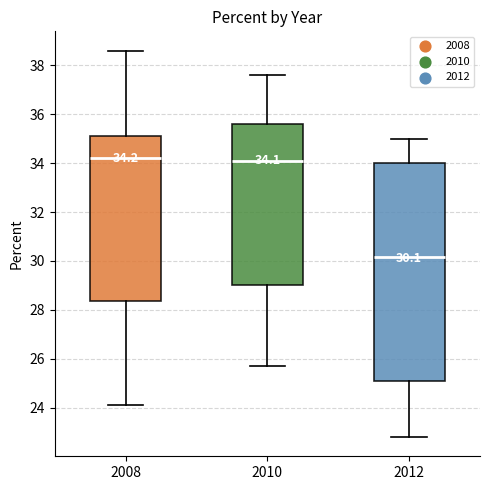

Comparing the boxes themselves (not the whiskers), which one is the tallest?

2012